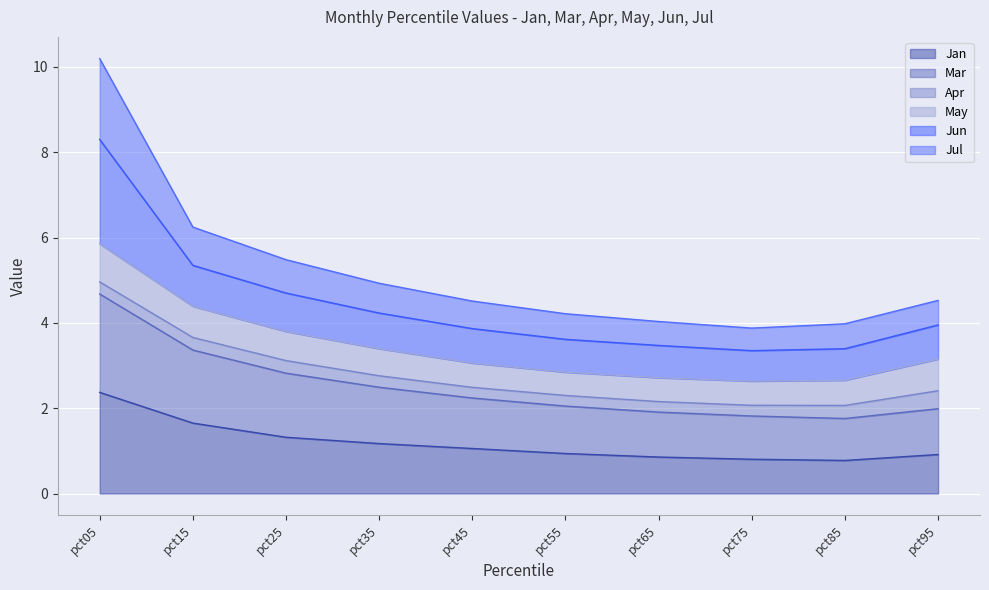

What are all the series names shown in the legend?

Jan, Mar, Apr, May, Jun, Jul